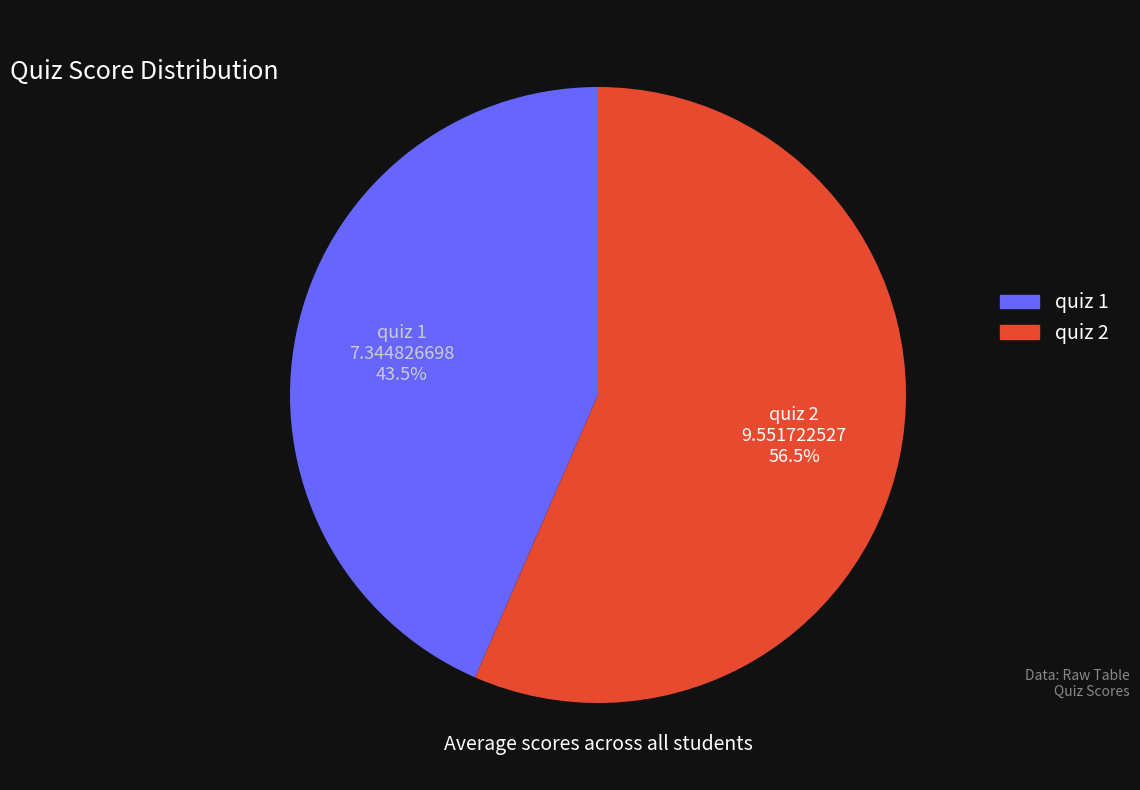

What percentage is NOT represented by quiz 2?

43.5%